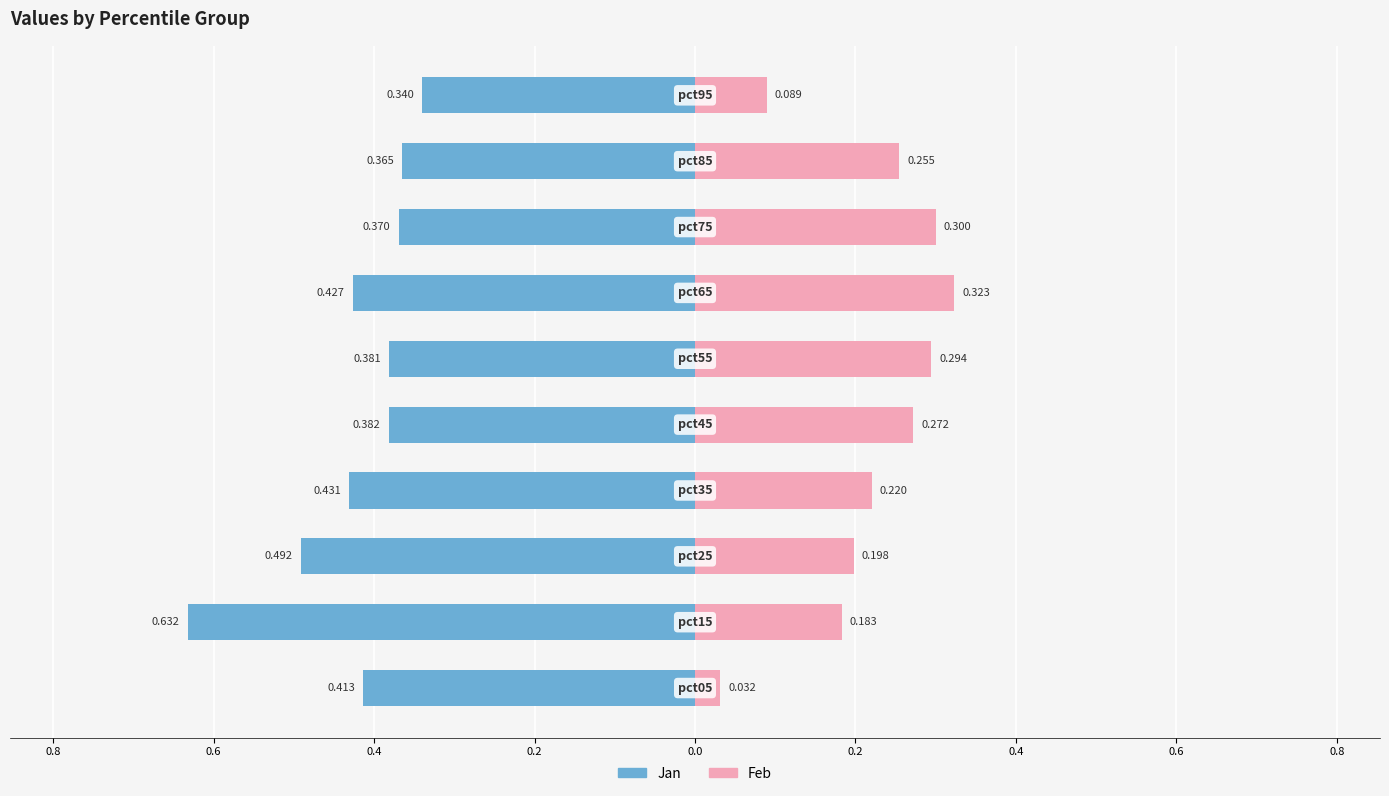

What are all the series names shown in the legend?

Jan, Feb